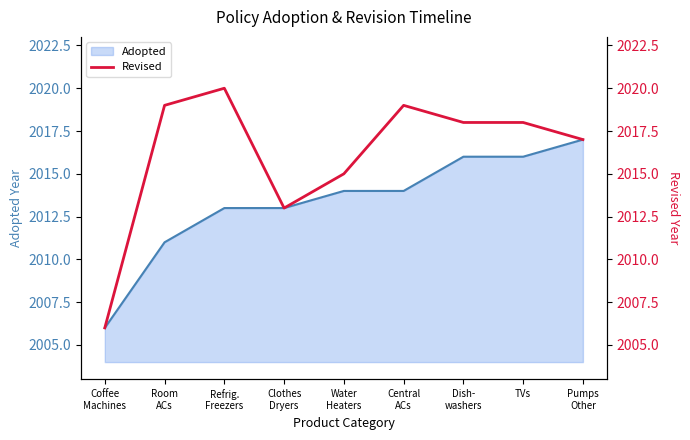

What is the lowest value of the Adopted series?

2006